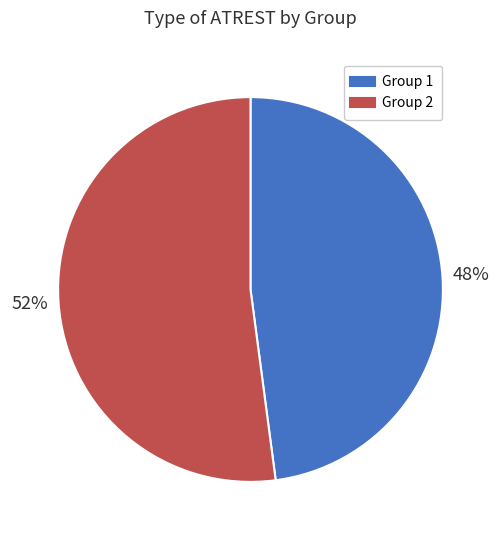

Count the number of slices in the pie.

2